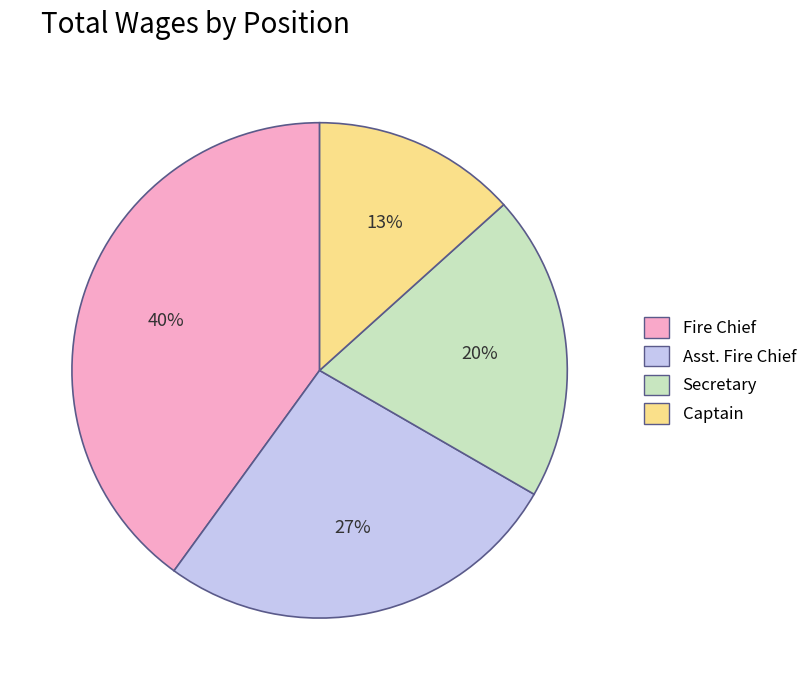

Between Captain and Fire Chief, which is larger?

Fire Chief